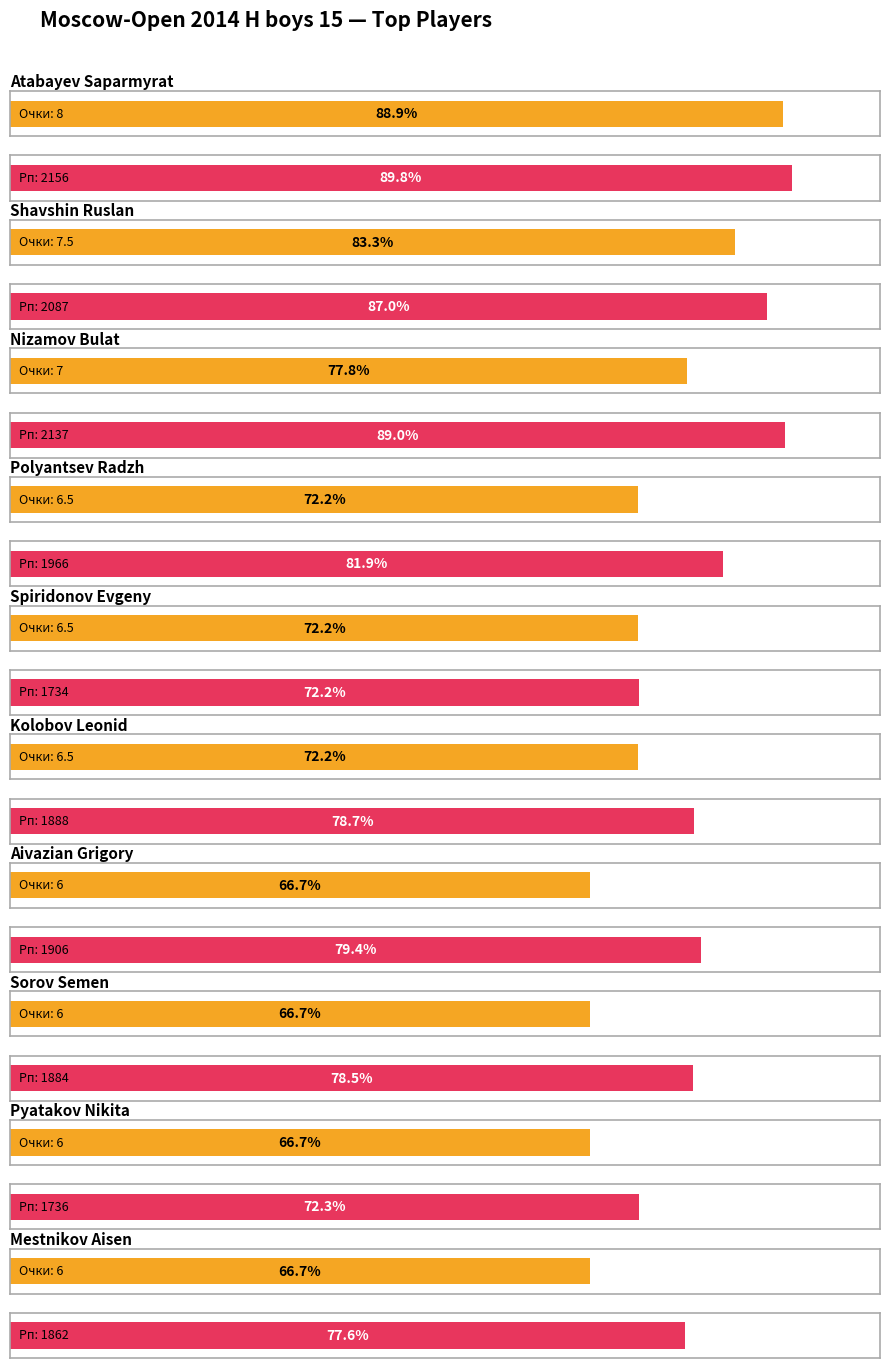

Which series has the widest spread of values?

Рп